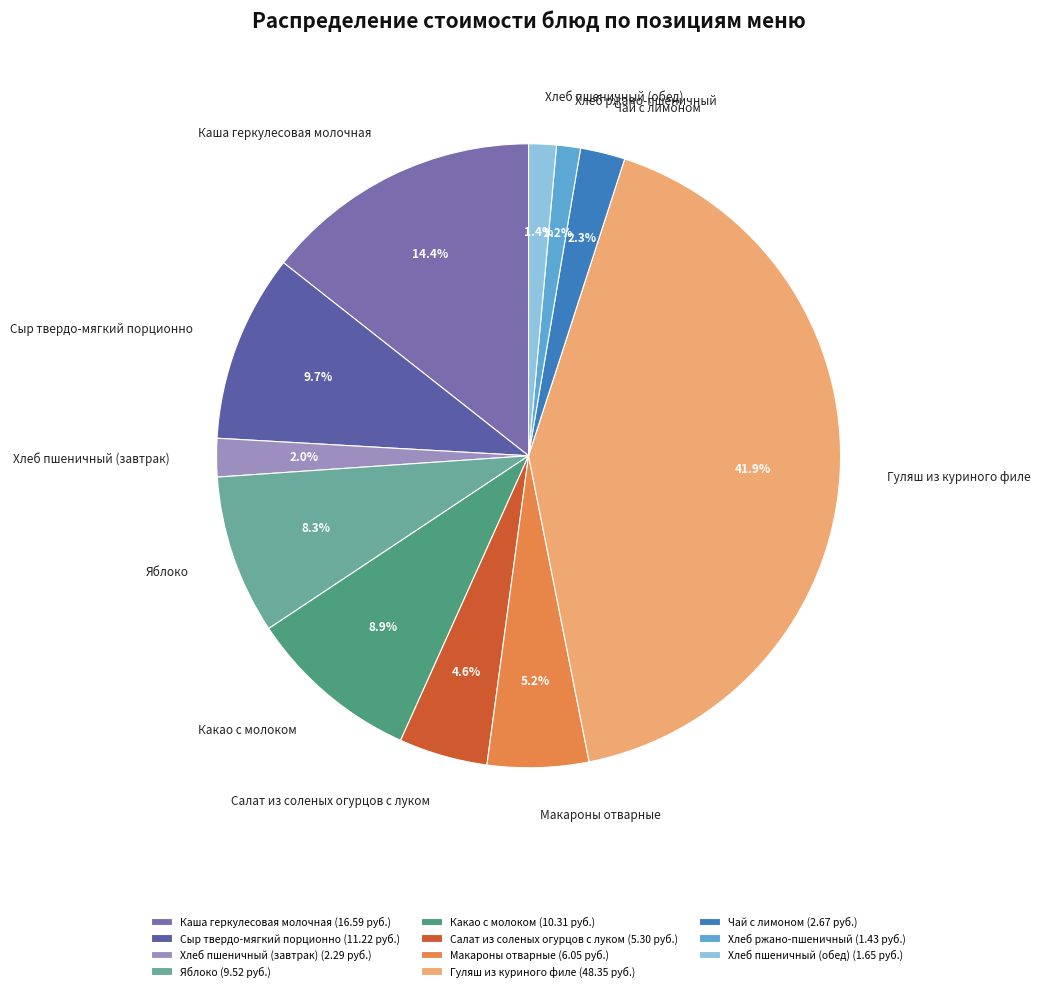

Combined, do Макароны отварные and Хлеб пшеничный (обед) account for over 50%?

No